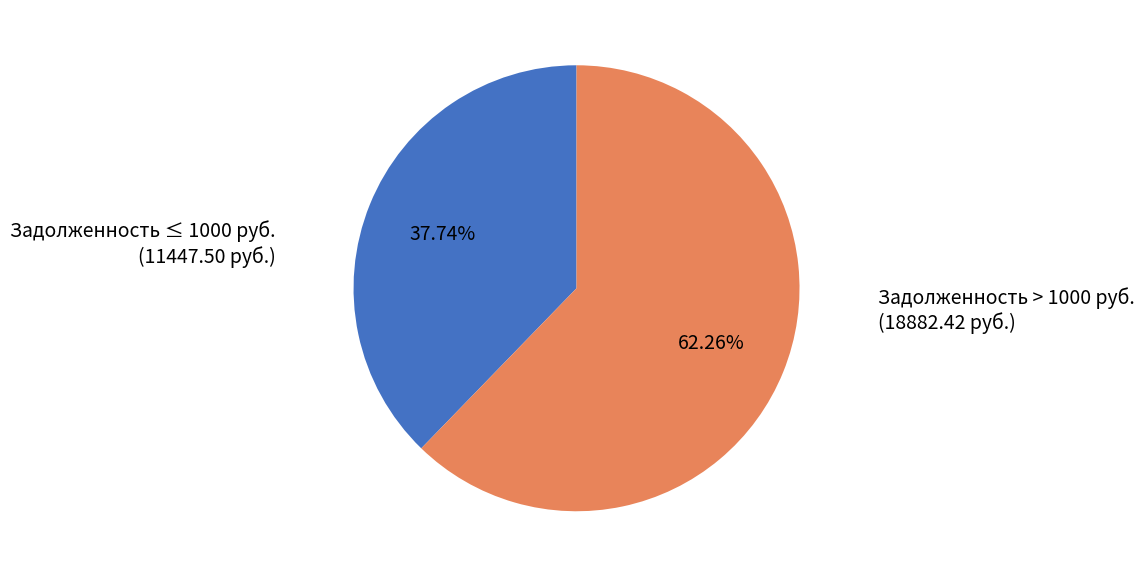

How many segments does this pie chart have?

2